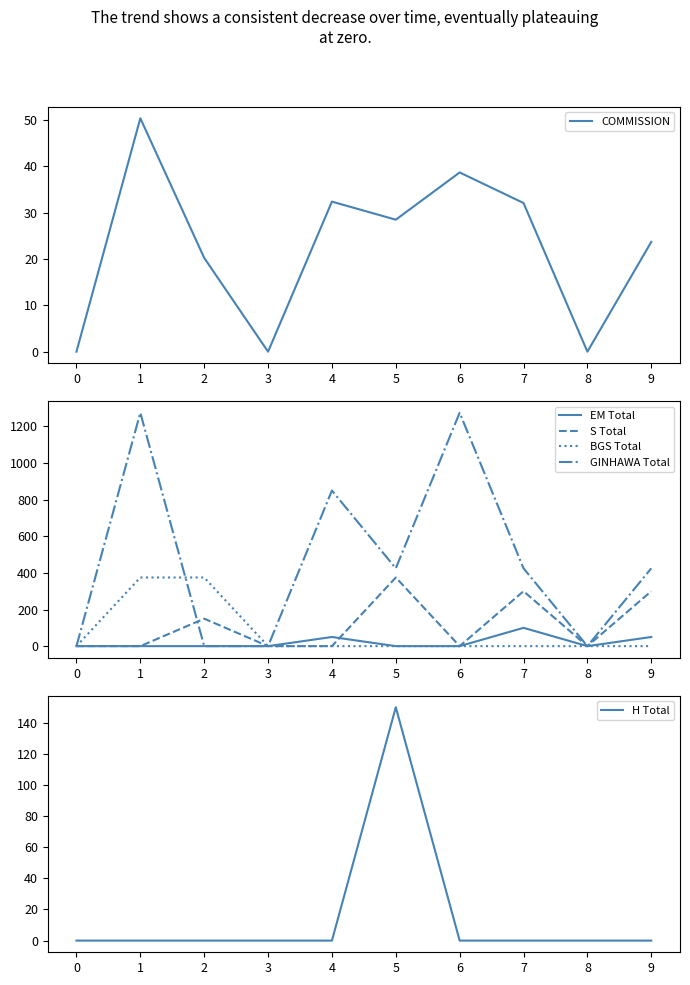

Rank the series by their maximum value, from highest to lowest.

GINHAWA Total, S Total, BGS Total, H Total, EM Total, COMMISSION